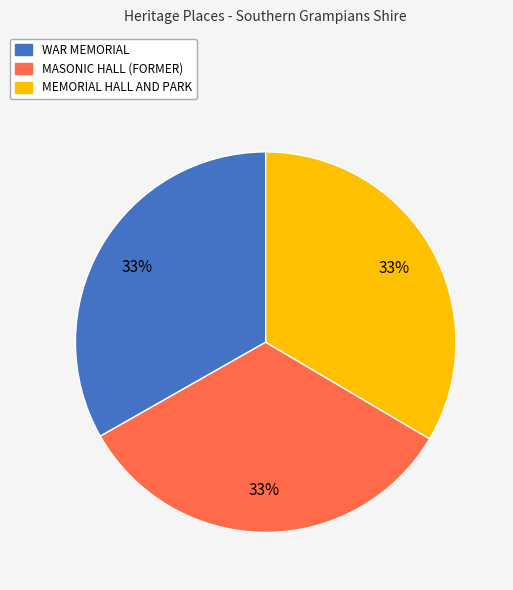

How many segments does this pie chart have?

3